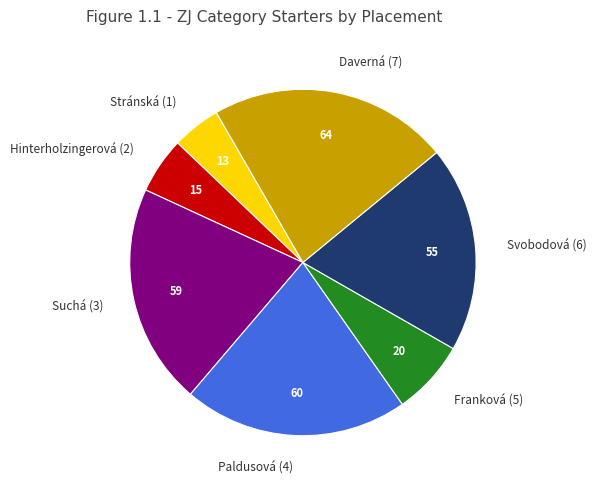

What is the smallest slice in the pie chart?

Stránská (1)